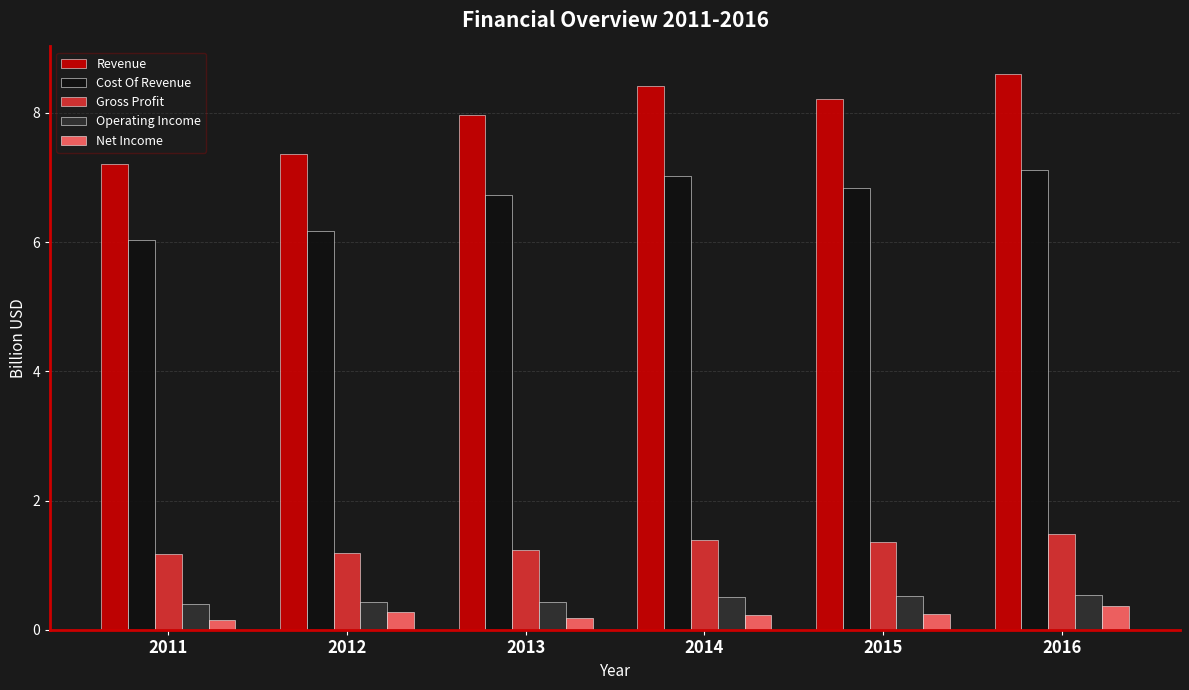

Is the value of Cost Of Revenue at 2015 greater than the value of Operating Income at 2013?

Yes